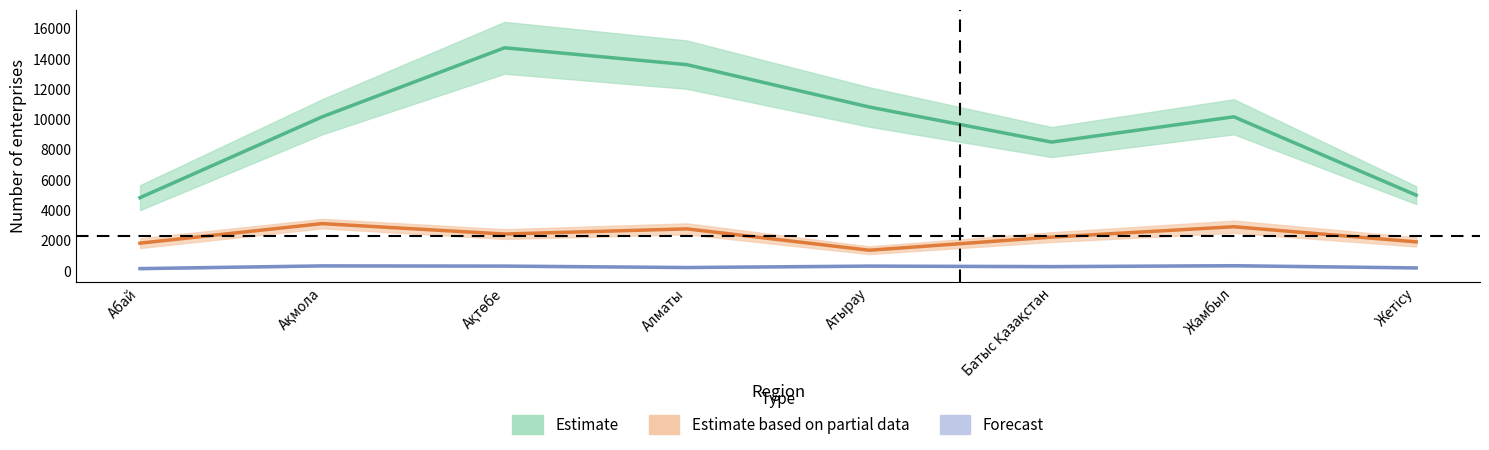

At which label does Estimate based on partial data first exceed 2422?

Ақмола